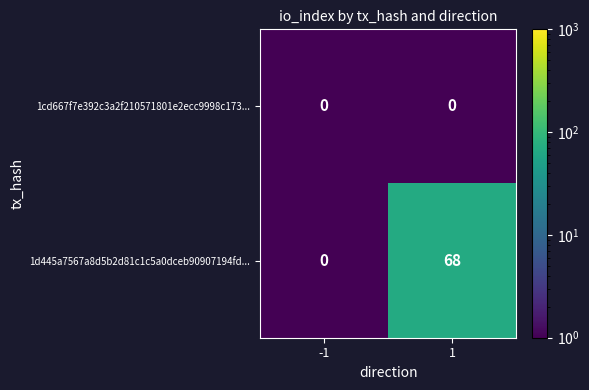

Count the number of categories in the chart.

2